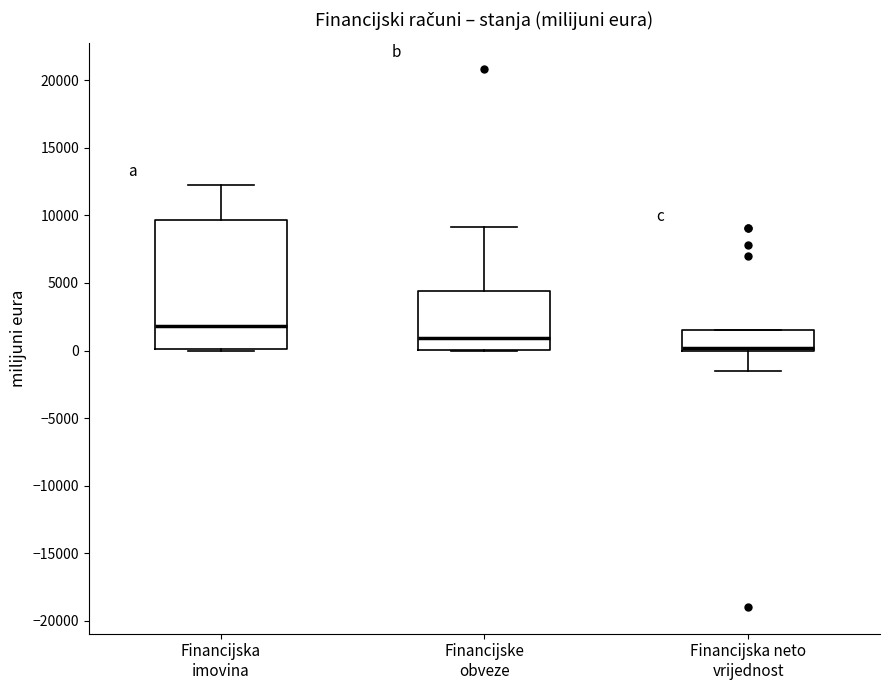

Where is the lower edge of the box for Financijska imovina on the y-axis? The values are not printed on the chart, so give them approximately, as read against the axis.

0